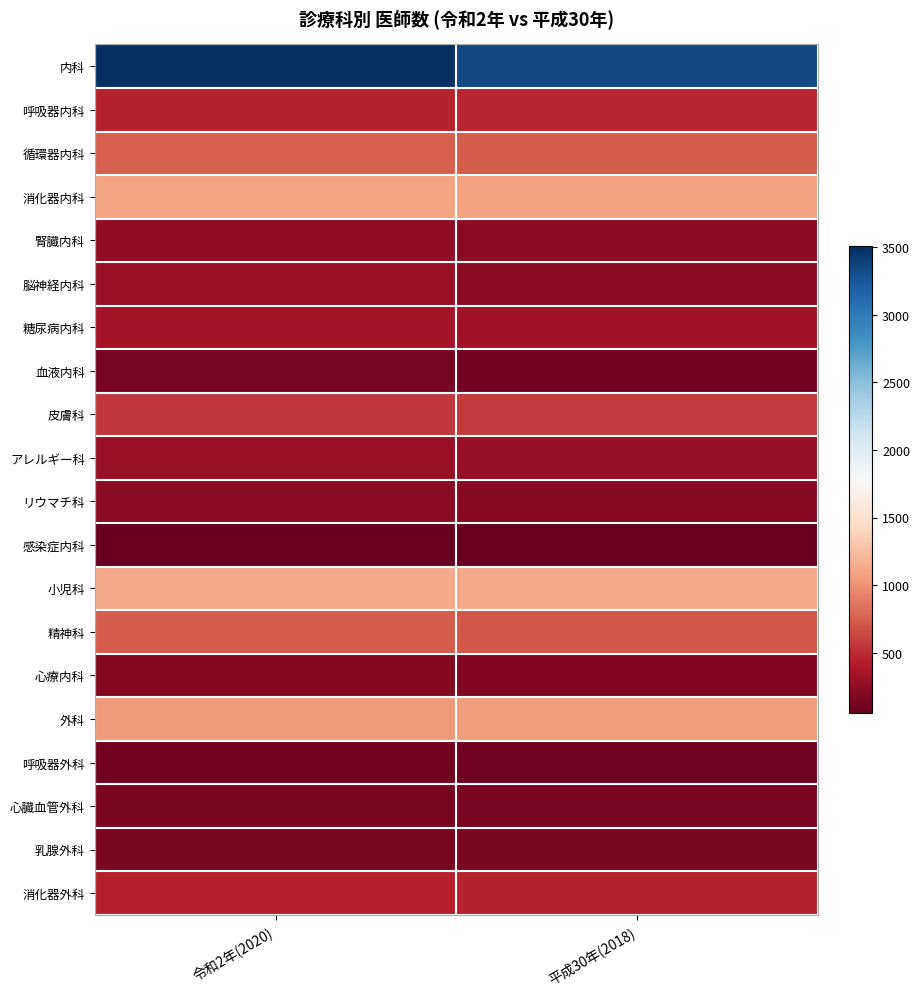

What is the maximum value shown in the chart?

3507